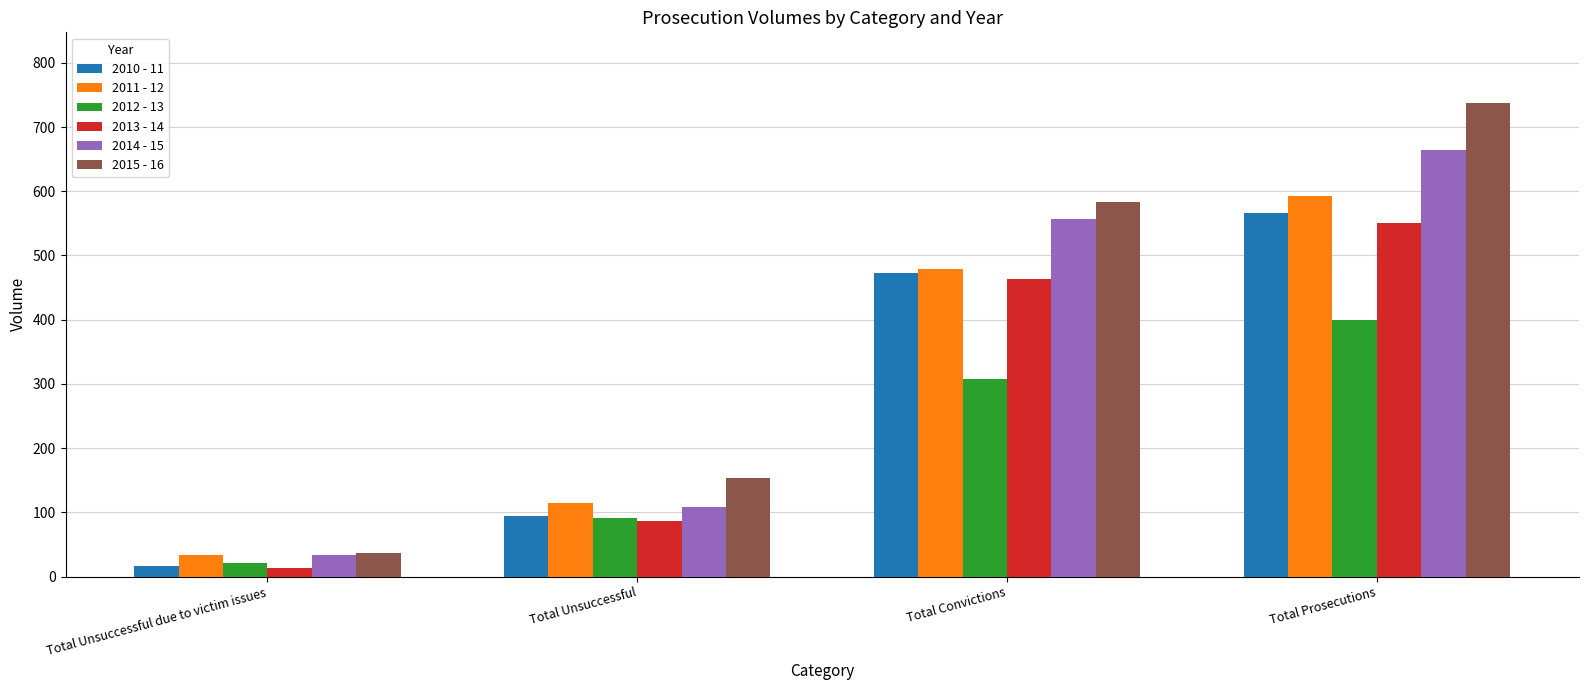

At Total Prosecutions, list the series in order from largest to smallest.

2015 - 16, 2014 - 15, 2011 - 12, 2010 - 11, 2013 - 14, 2012 - 13